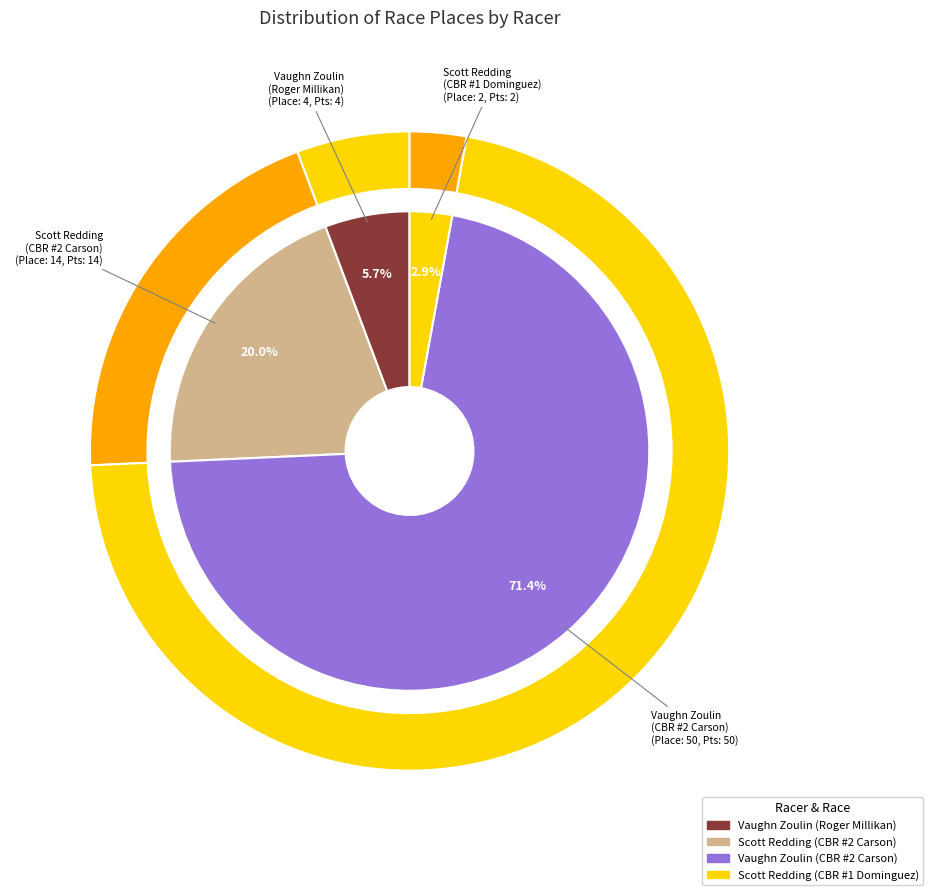

Count the number of slices in the pie.

4